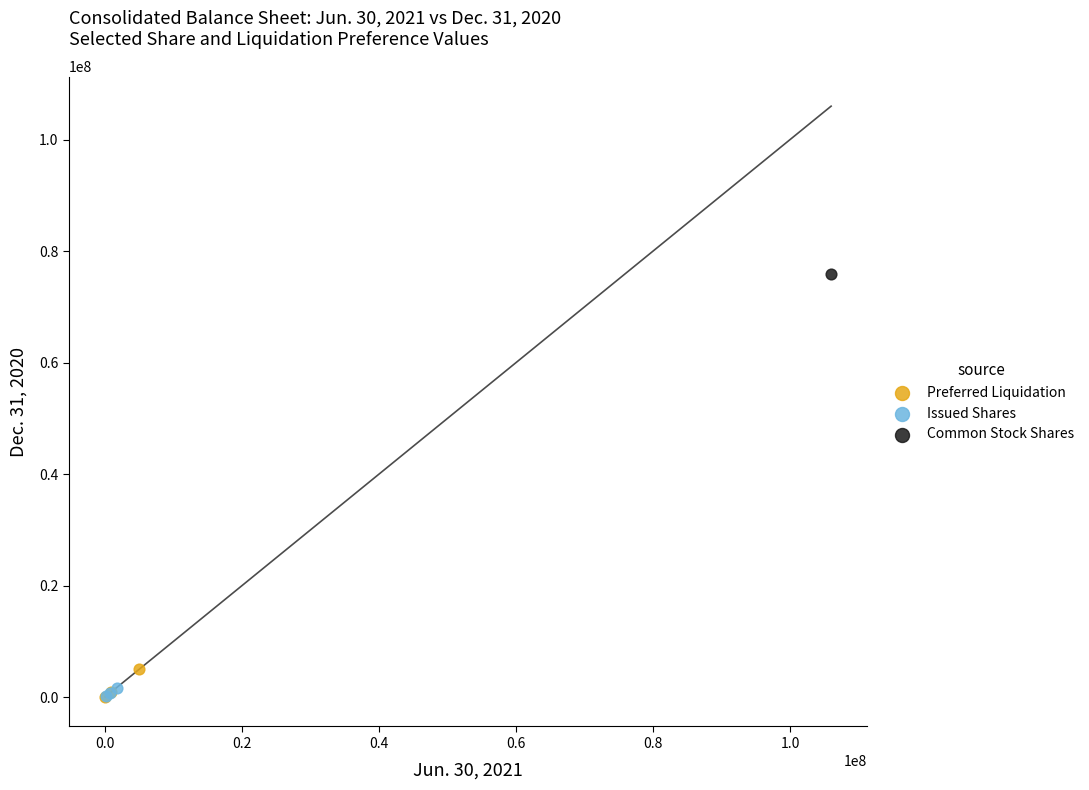

Which series contains the highest Y value?

Common Stock Shares